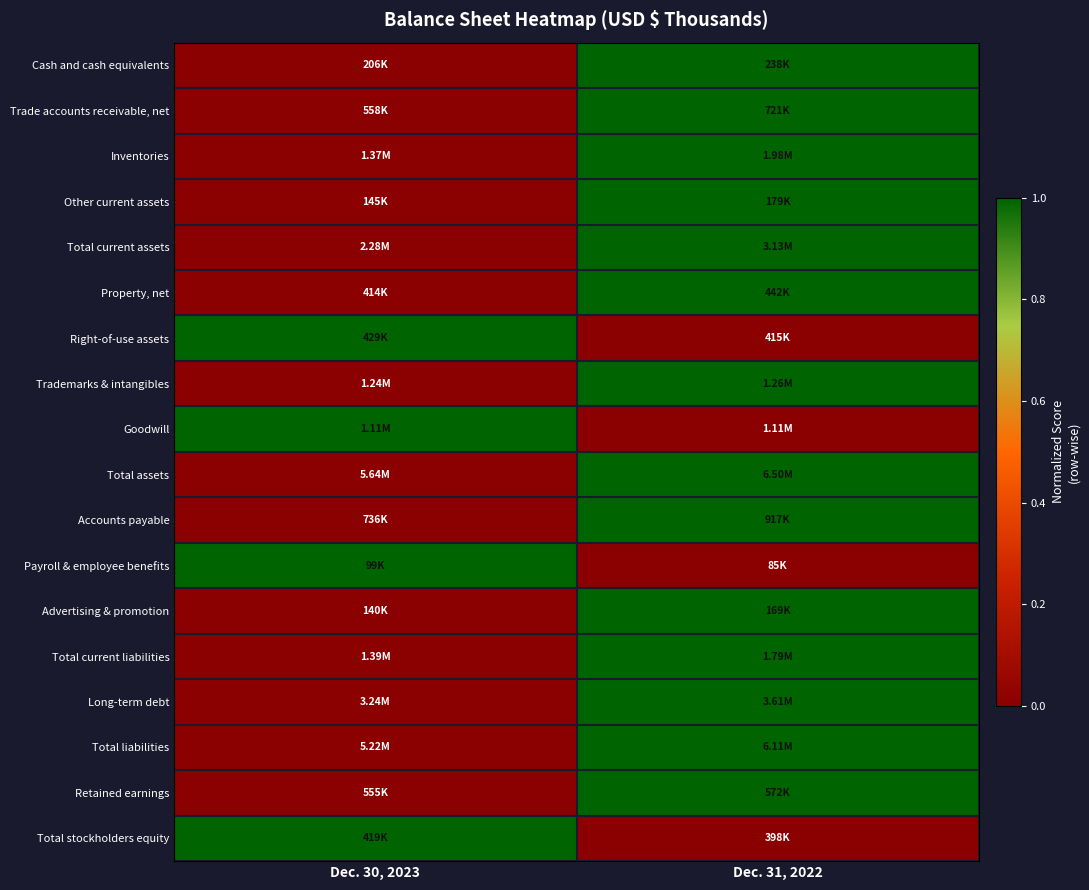

Reading left to right, list all the values displayed in this chart.

Cash and cash equivalents: Dec. 30, 2023=0	Dec. 31, 2022=1
Trade accounts receivable, net: Dec. 30, 2023=0	Dec. 31, 2022=1
Inventories: Dec. 30, 2023=0	Dec. 31, 2022=1
Other current assets: Dec. 30, 2023=0	Dec. 31, 2022=1
Total current assets: Dec. 30, 2023=0	Dec. 31, 2022=1
Property, net: Dec. 30, 2023=0	Dec. 31, 2022=1
Right-of-use assets: Dec. 30, 2023=1	Dec. 31, 2022=0
Trademarks & intangibles: Dec. 30, 2023=0	Dec. 31, 2022=1
Goodwill: Dec. 30, 2023=1	Dec. 31, 2022=0
Total assets: Dec. 30, 2023=0	Dec. 31, 2022=1
Accounts payable: Dec. 30, 2023=0	Dec. 31, 2022=1
Payroll & employee benefits: Dec. 30, 2023=1	Dec. 31, 2022=0
Advertising & promotion: Dec. 30, 2023=0	Dec. 31, 2022=1
Total current liabilities: Dec. 30, 2023=0	Dec. 31, 2022=1
Long-term debt: Dec. 30, 2023=0	Dec. 31, 2022=1
Total liabilities: Dec. 30, 2023=0	Dec. 31, 2022=1
Retained earnings: Dec. 30, 2023=0	Dec. 31, 2022=1
Total stockholders equity: Dec. 30, 2023=1	Dec. 31, 2022=0